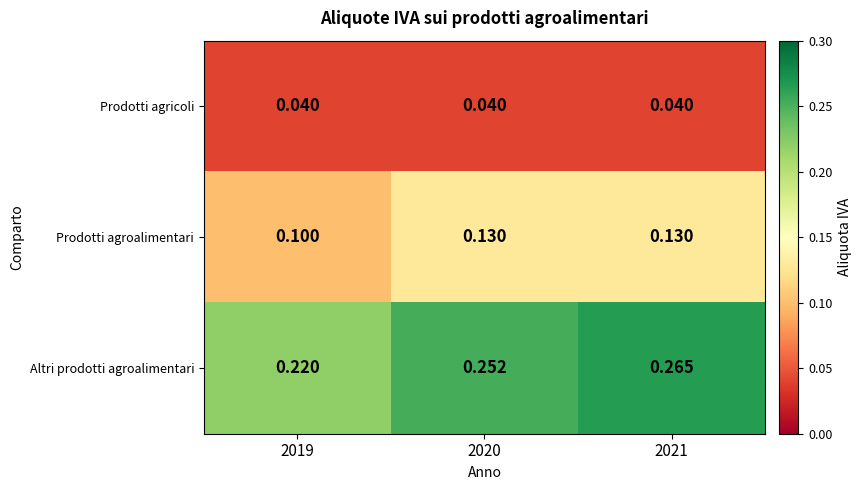

Is the value of Altri prodotti agroalimentari at 2020 greater than the value of Prodotti agricoli at 2020?

Yes